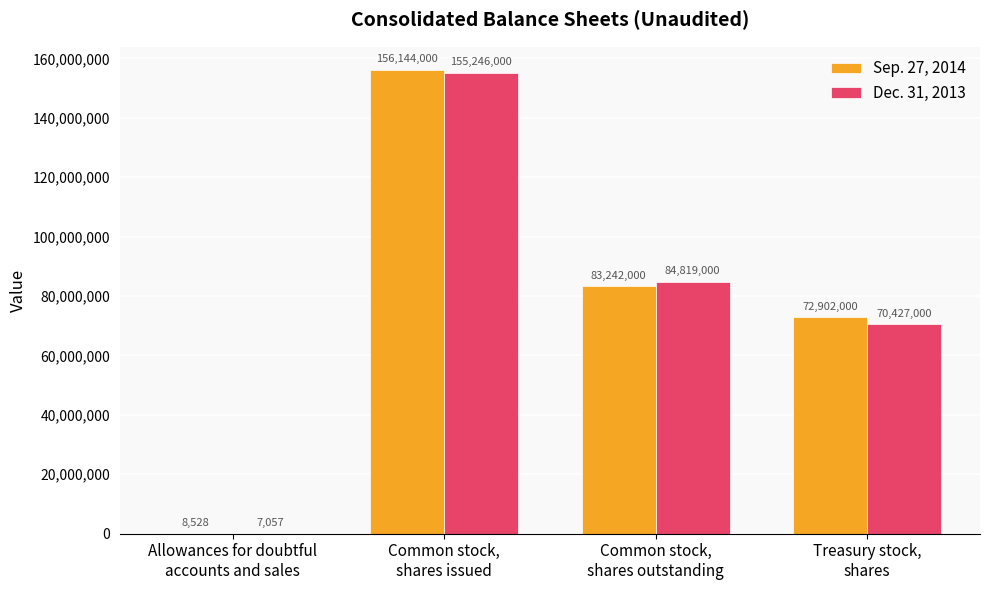

Reading left to right, transcribe all the data shown in this chart.

Sep. 27, 2014: 8528	156144000	83242000	72902000
Dec. 31, 2013: 7057	155246000	84819000	70427000